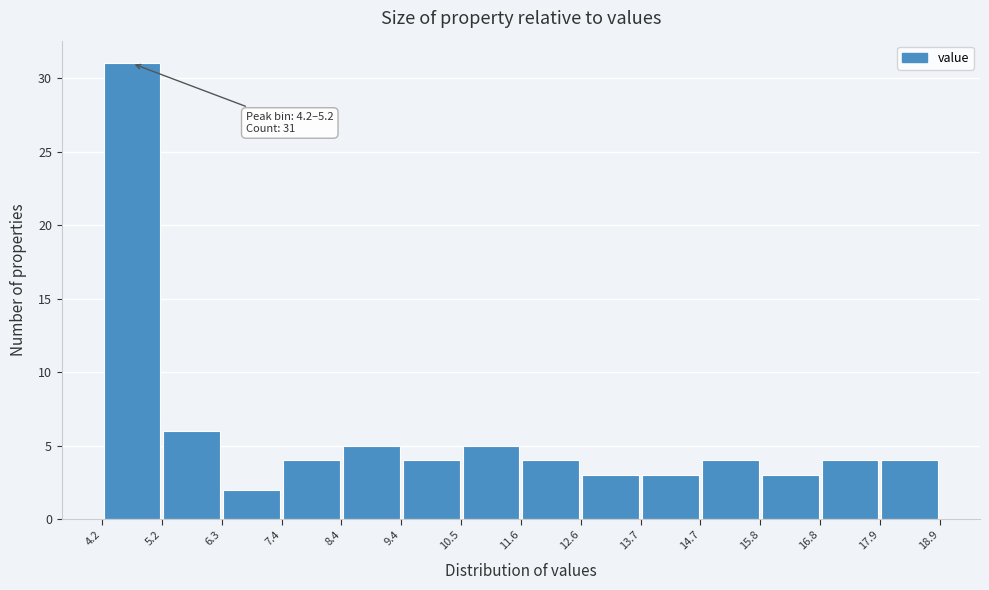

Which range on the x-axis has the tallest bar?

4.2 to 5.2